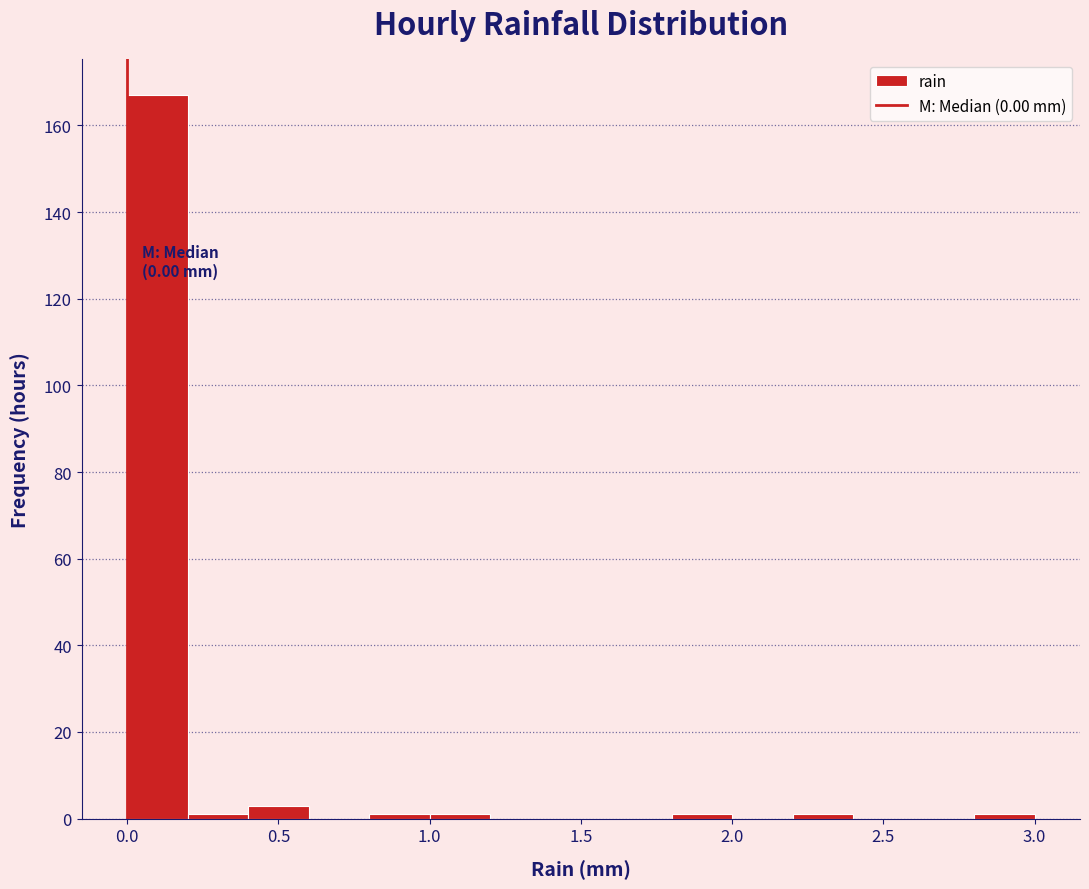

Which range on the x-axis has the tallest bar?

0.0 to 0.2